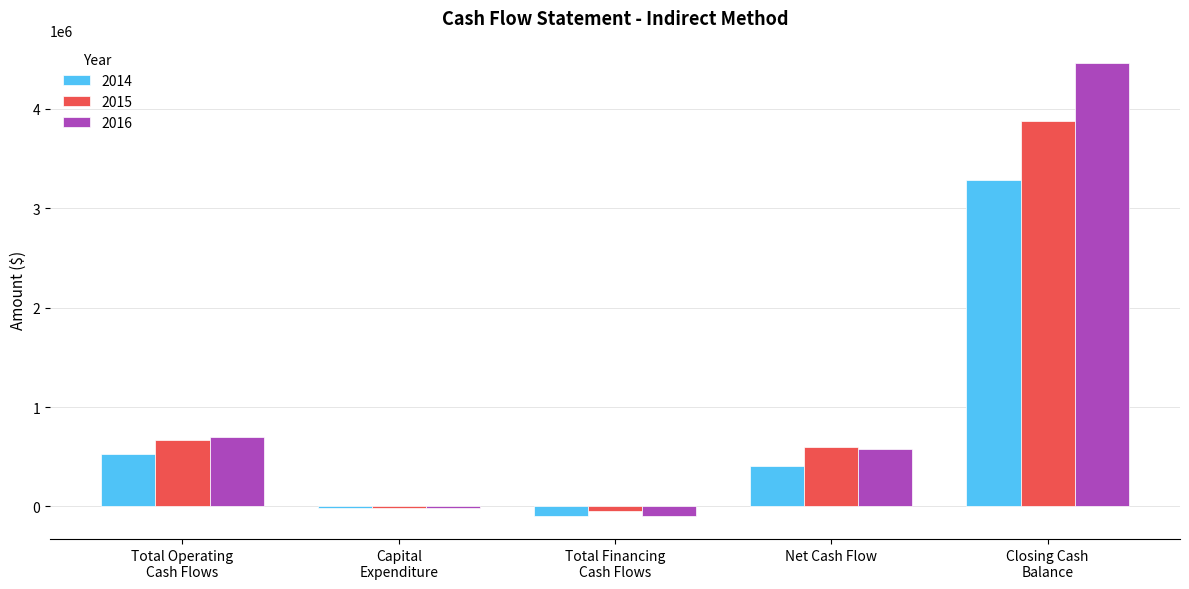

At which label is 2015 closest to 1913764?

Total Operating
Cash Flows